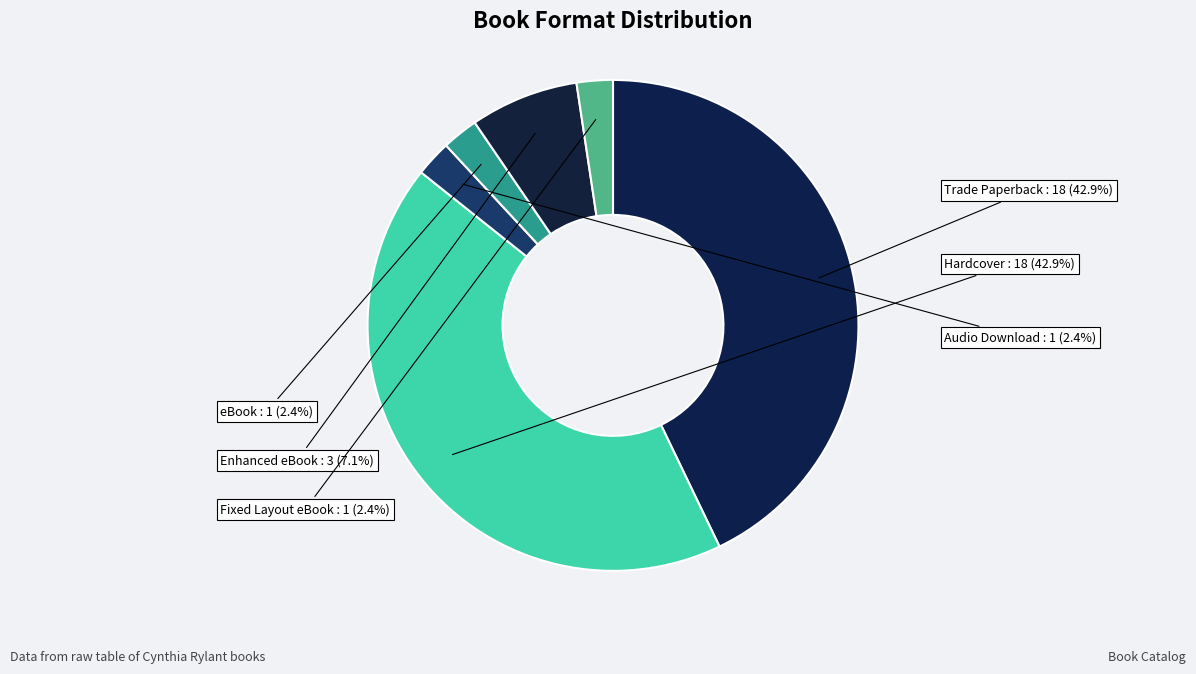

How many slices are in this pie chart?

6